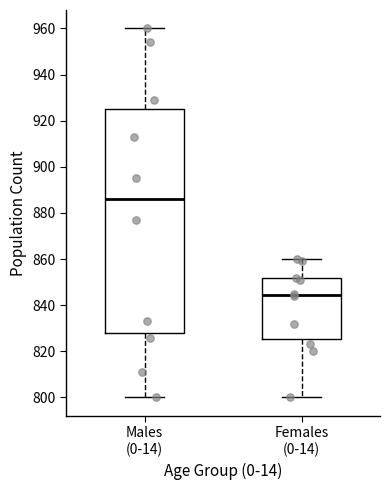

Which box's median line is the highest?

Males (0-14)